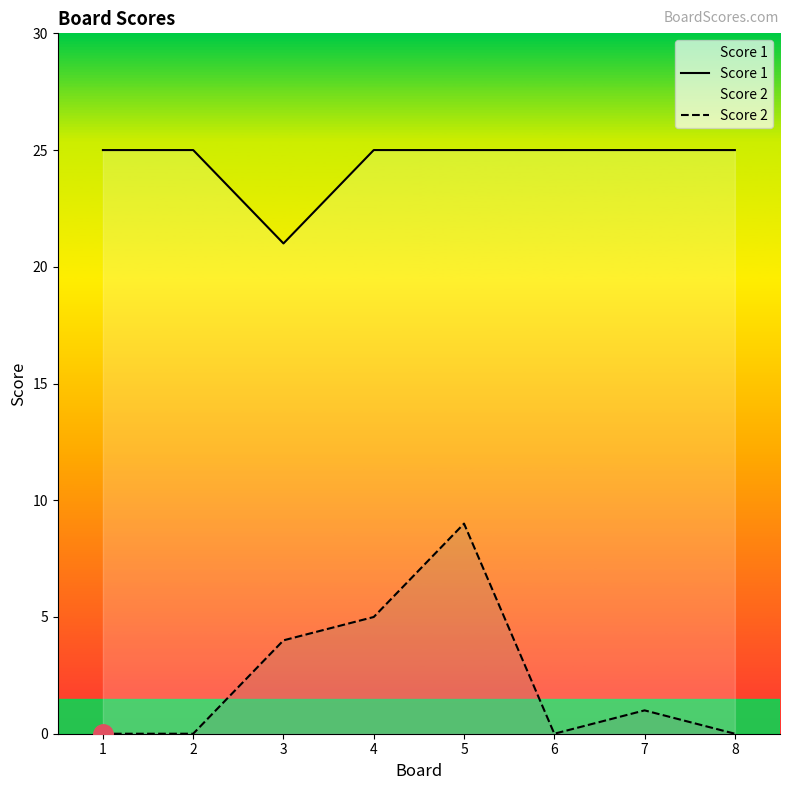

Is the value of Score 1 at 1 greater than the value of Score 2 at 8?

Yes